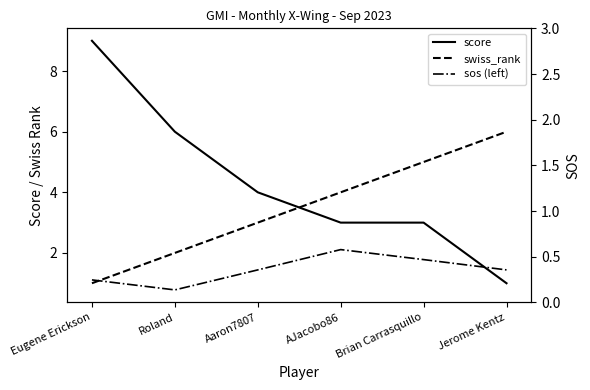

What is the sum of the sos (left) values at Aaron7807 and Roland?

2.2